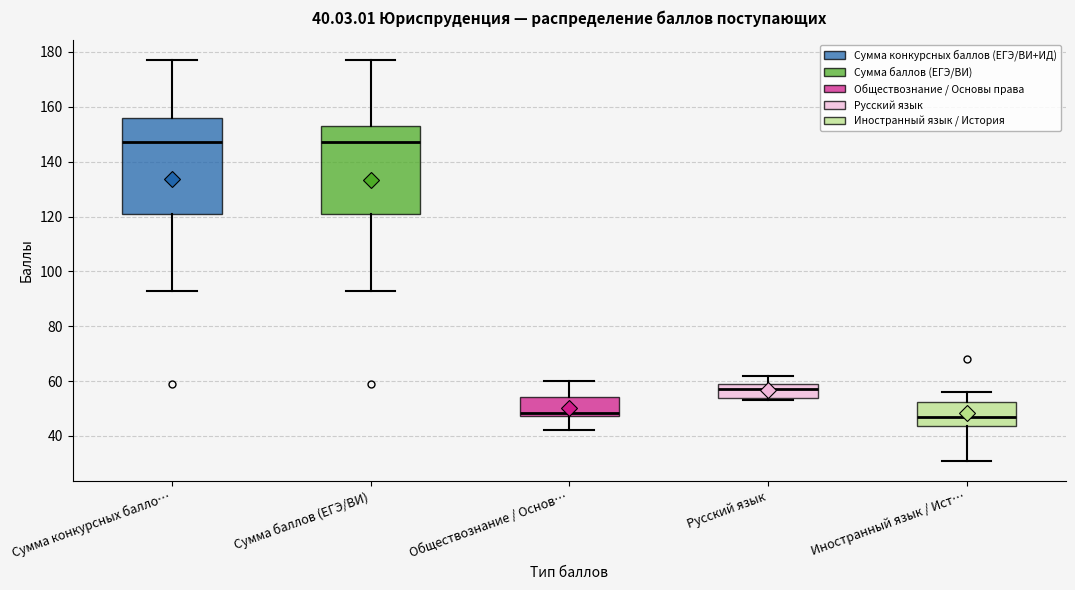

Which box is the tallest, from its lower edge to its upper edge?

Сумма конкурсных балло…